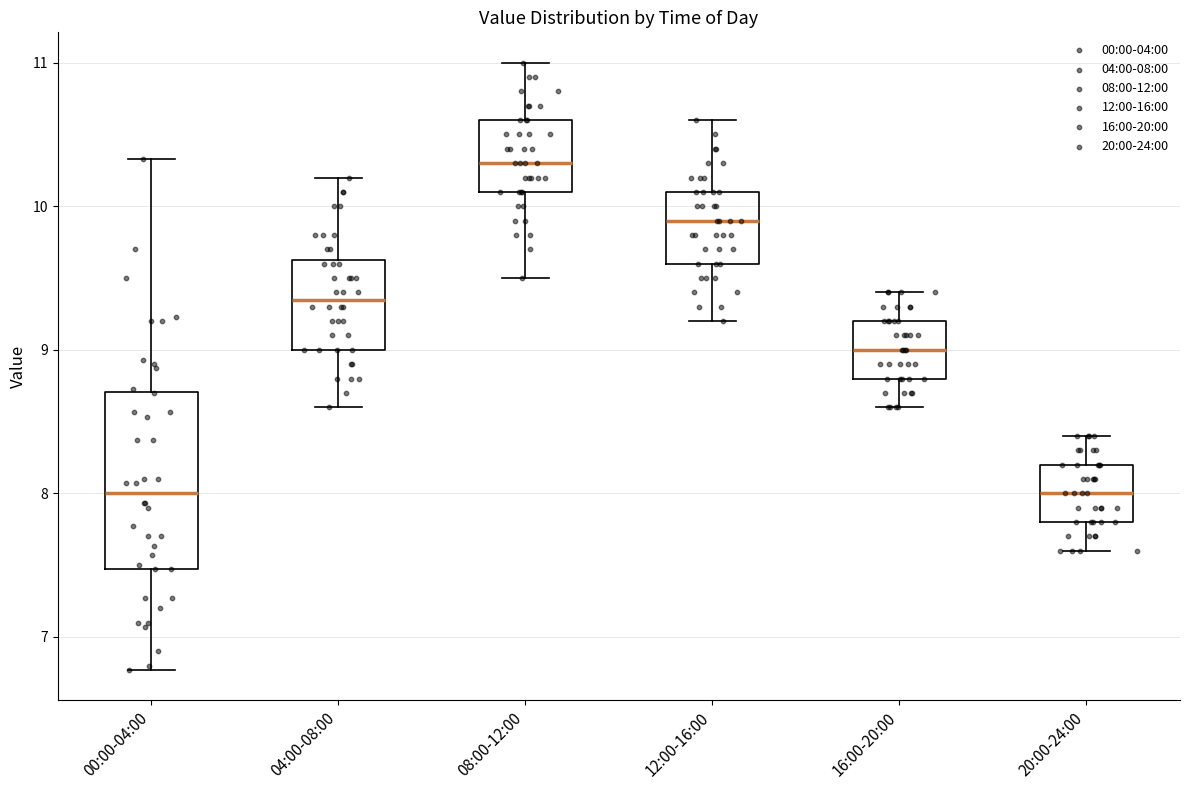

Reading left to right, read every box against the y-axis: the position of its median line, the range the box covers, and the ends of its whiskers. The values are not printed on the chart, so give them approximately, as read against the axis.

00:00-04:00: median 8.0, box 7.5 to 8.7, whiskers 6.8 to 10.3
04:00-08:00: median 9.4, box 9.0 to 9.6, whiskers 8.6 to 10.2
08:00-12:00: median 10.3, box 10.1 to 10.6, whiskers 9.5 to 11.0
12:00-16:00: median 9.9, box 9.6 to 10.1, whiskers 9.2 to 10.6
16:00-20:00: median 9.0, box 8.8 to 9.2, whiskers 8.6 to 9.4
20:00-24:00: median 8.0, box 7.8 to 8.2, whiskers 7.6 to 8.4